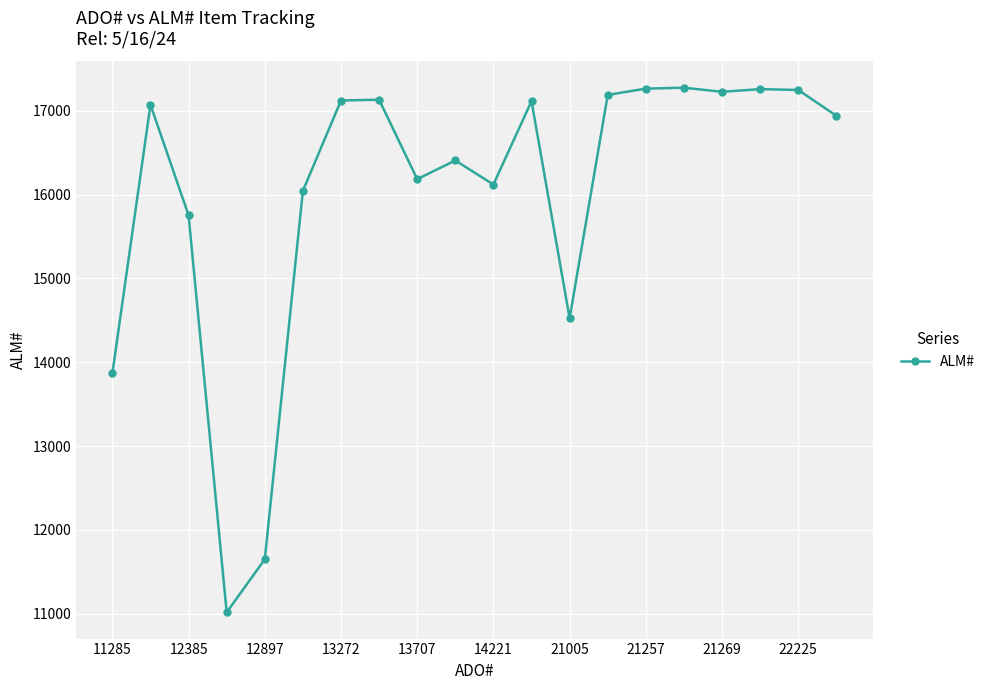

What is the value of the 14th point from the left?

17189